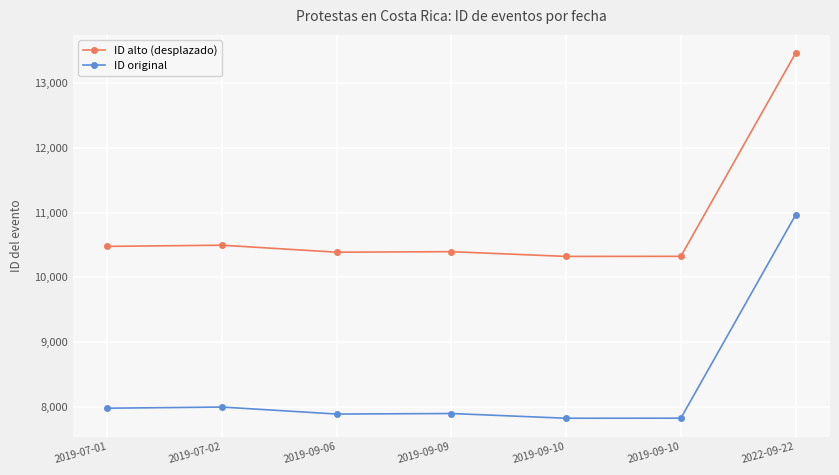

Is this an area chart (filled region under the line)?

No